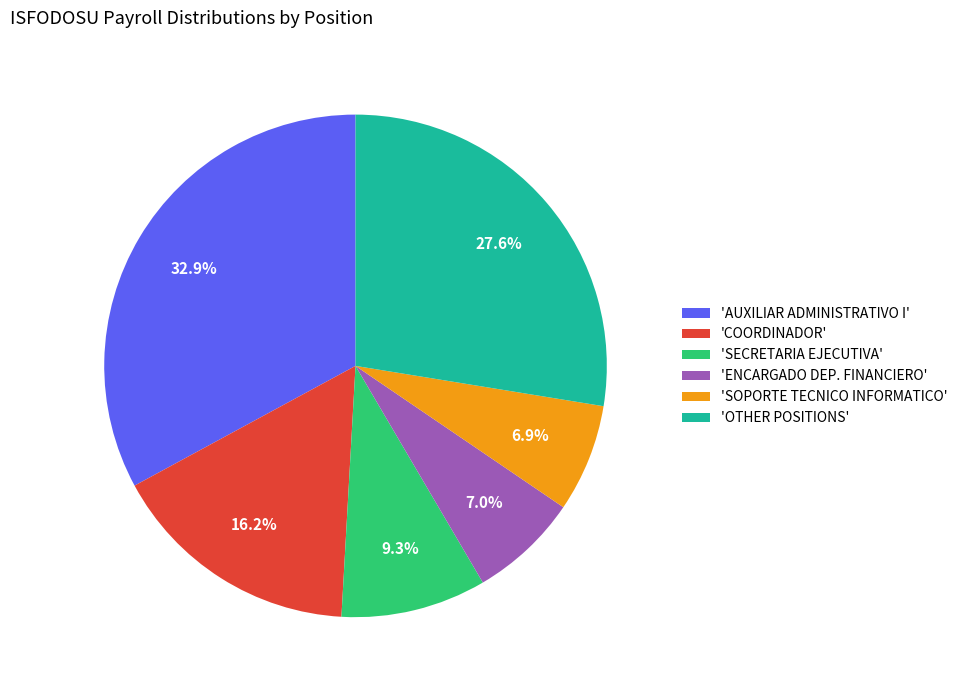

Which slice is the largest?

'AUXILIAR ADMINISTRATIVO I'